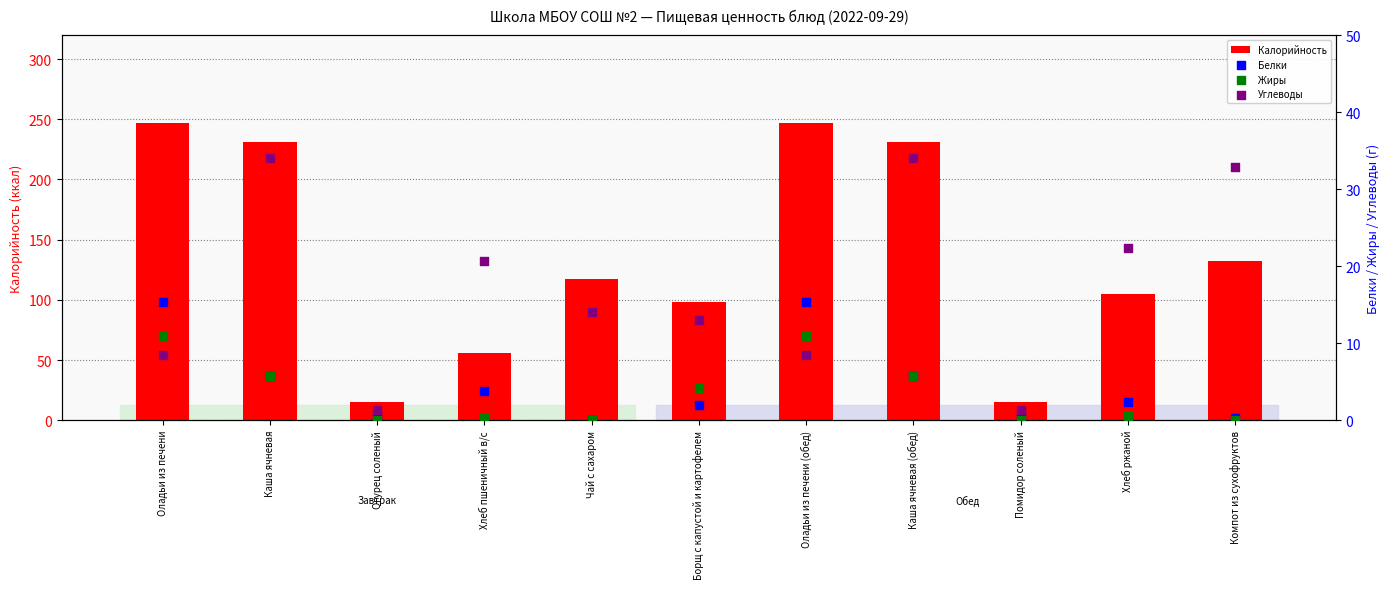

What are all the series names shown in the legend?

Калорийность, Белки, Жиры, Углеводы